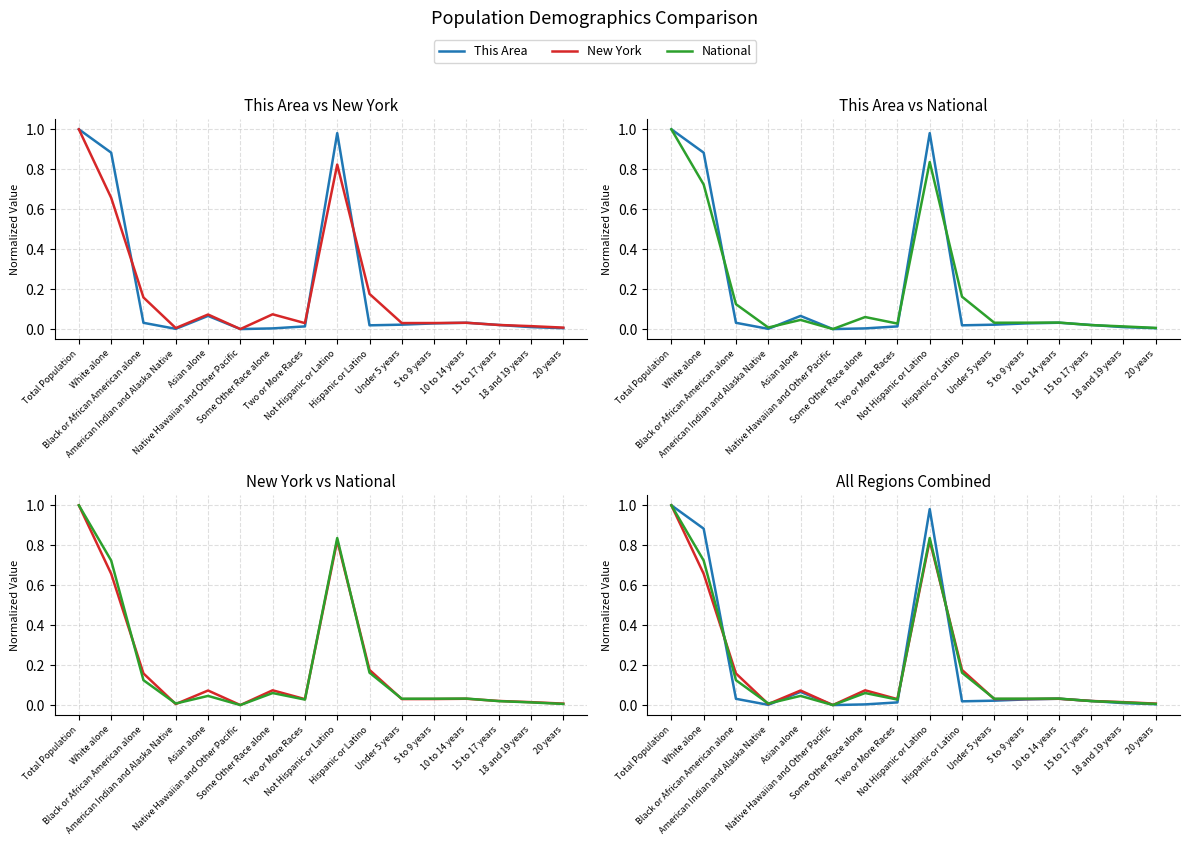

At which category does the chart reach its peak across all series?

Total Population